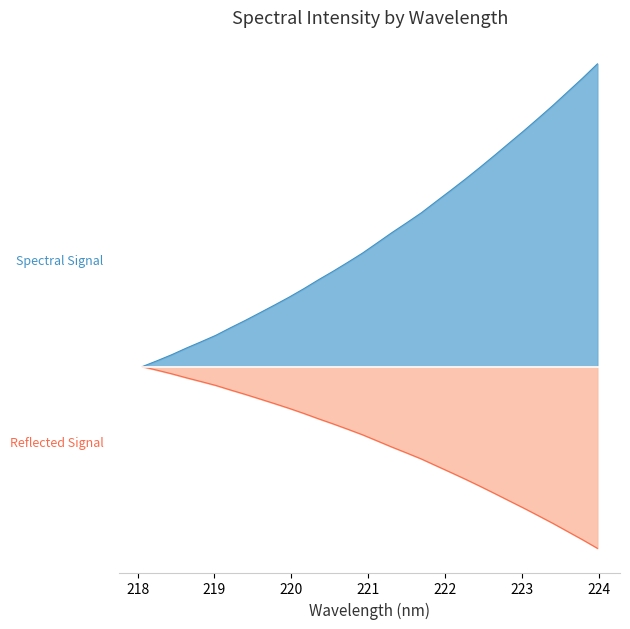

What is the sum of all values?

-8.3